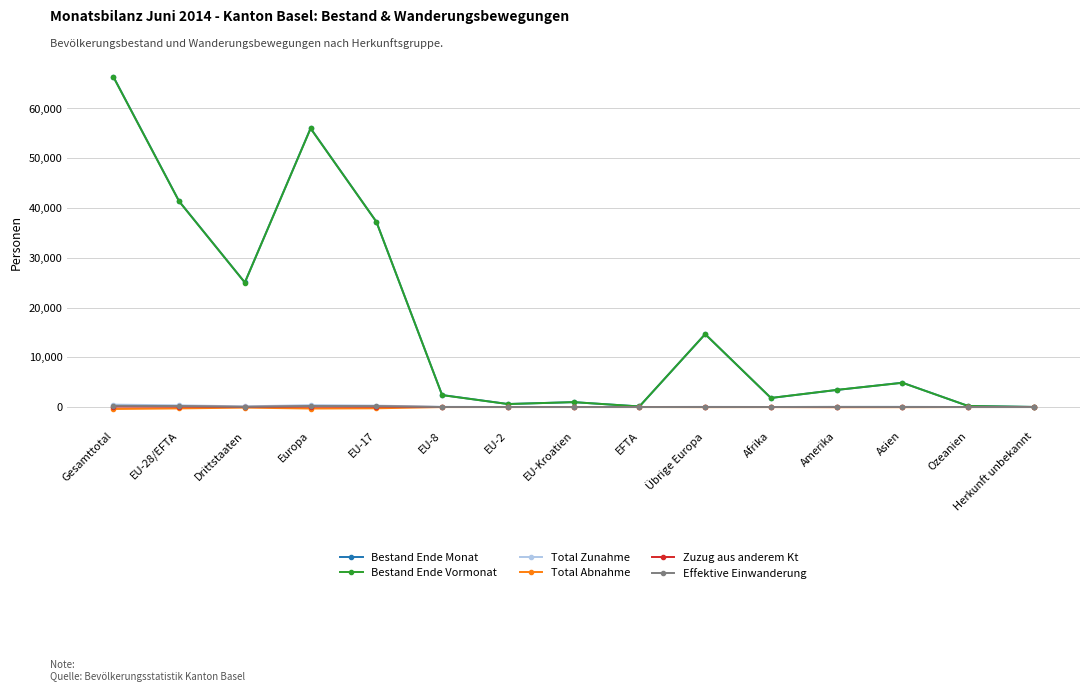

At which category is the sum across all series the highest?

Gesamttotal